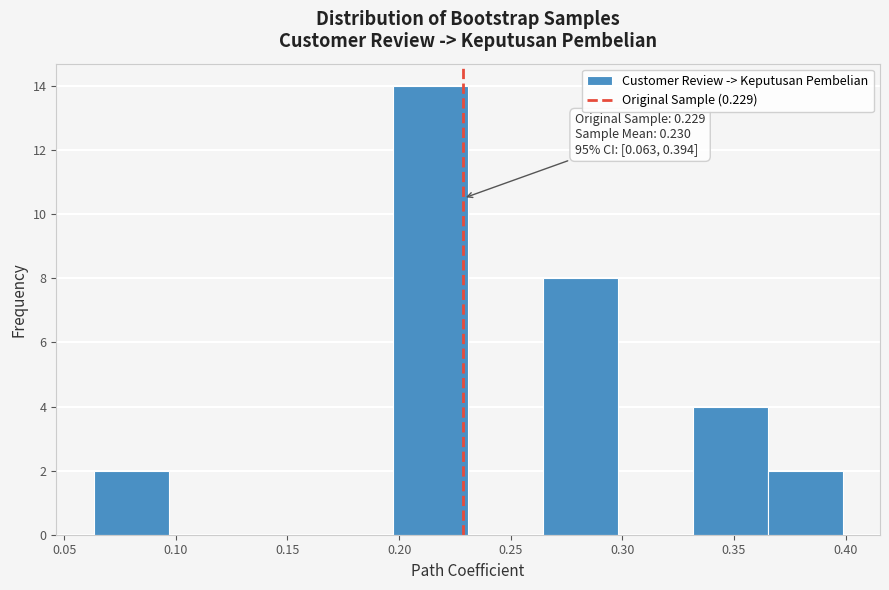

Which range on the x-axis has the tallest bar?

0.195 to 0.230